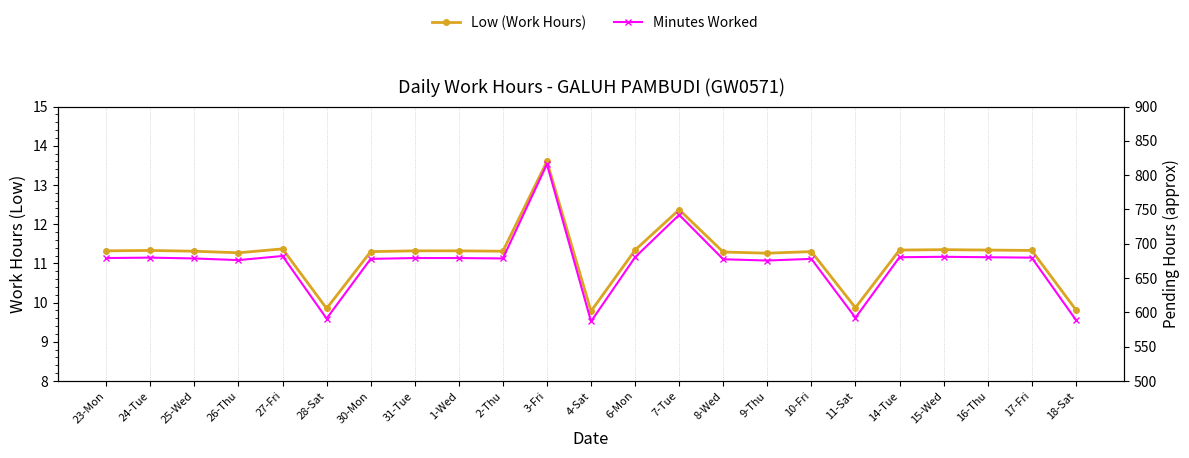

At which category does Minutes Worked reach its first local peak?

24-Tue